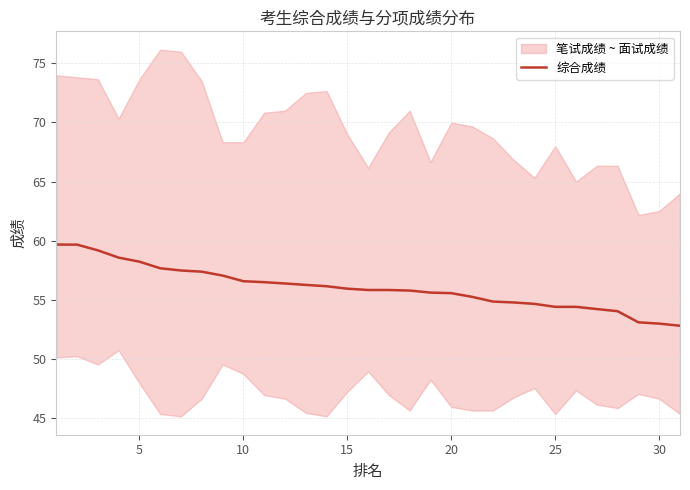

Between 15 and 26, which is larger?

15